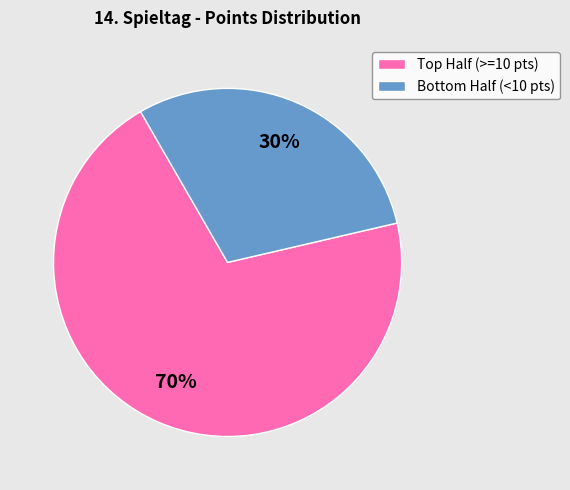

Which slice is the largest?

Top Half (>=10 pts)